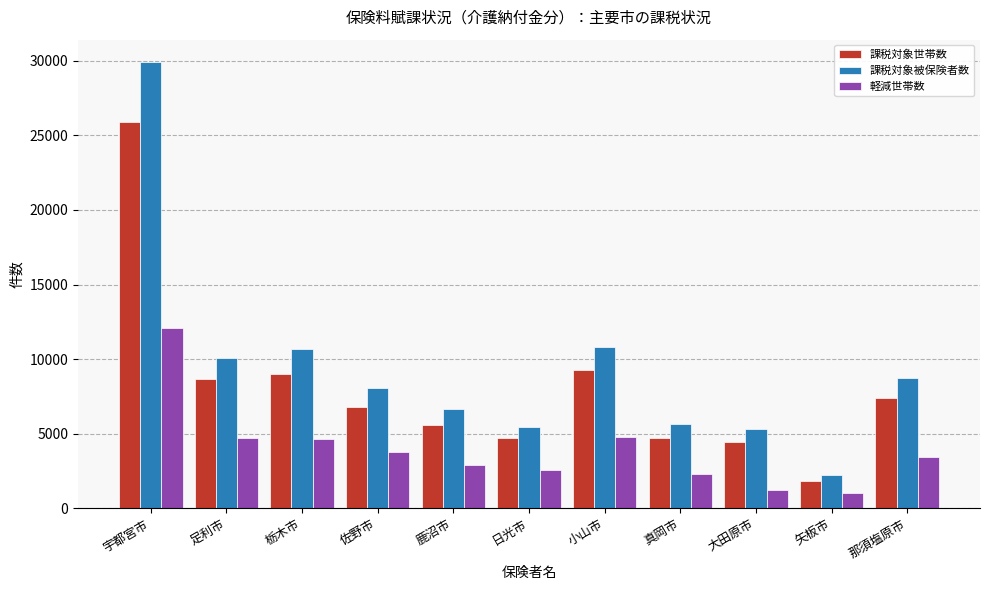

Between 日光市 and 那須塩原市, which series saw the biggest shift?

課税対象被保険者数